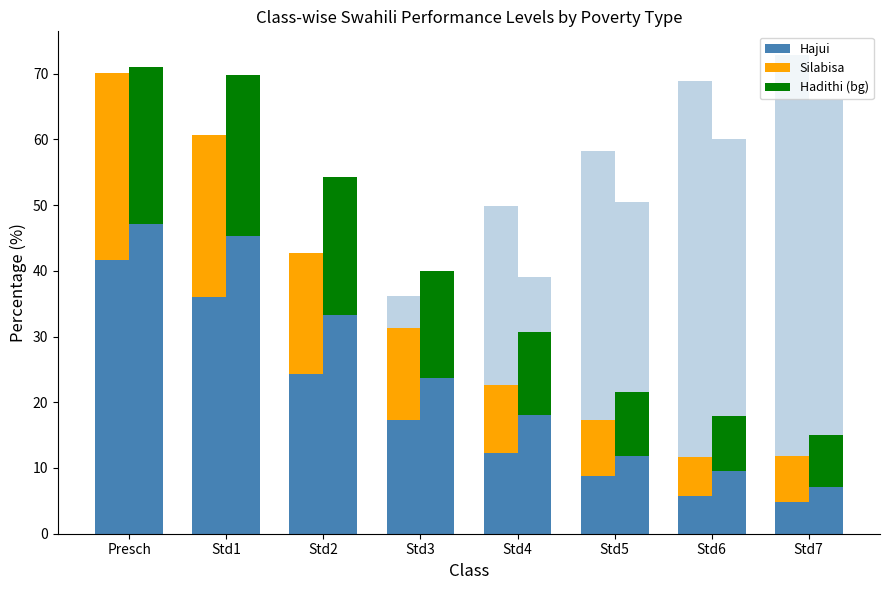

What is the label of the 7th bar from the left?

Std6